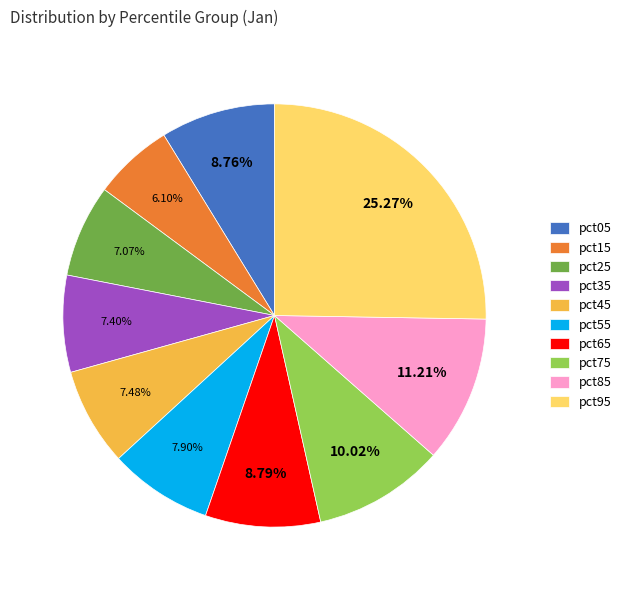

To the nearest percent, what is the difference between the pct65 and pct35 slice percentages?

1%